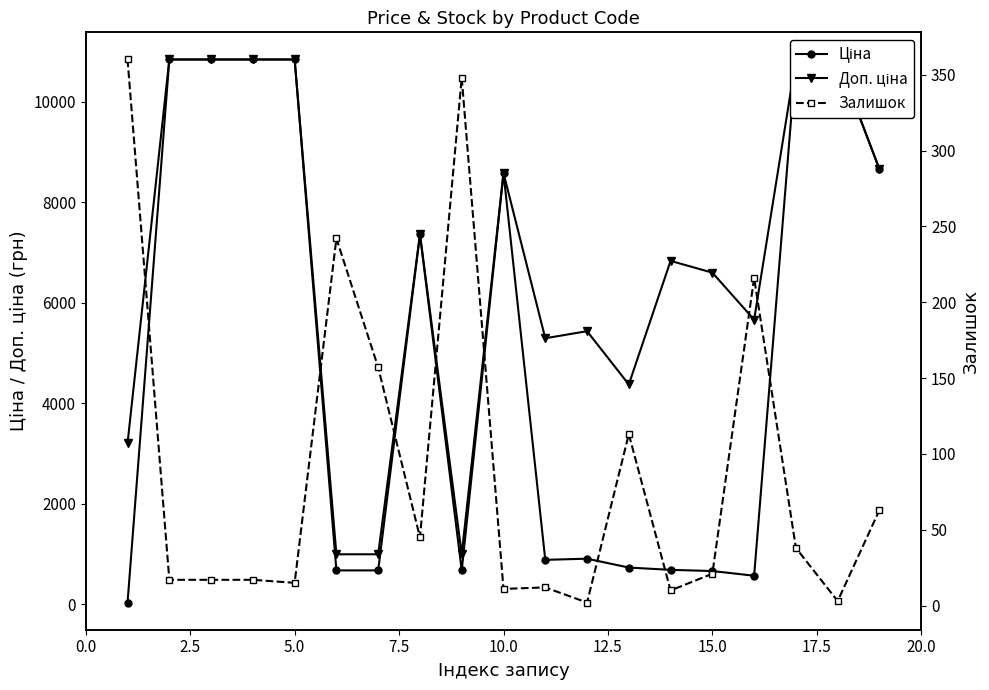

Which series changed the most between 5.0 and 20.0?

Ціна